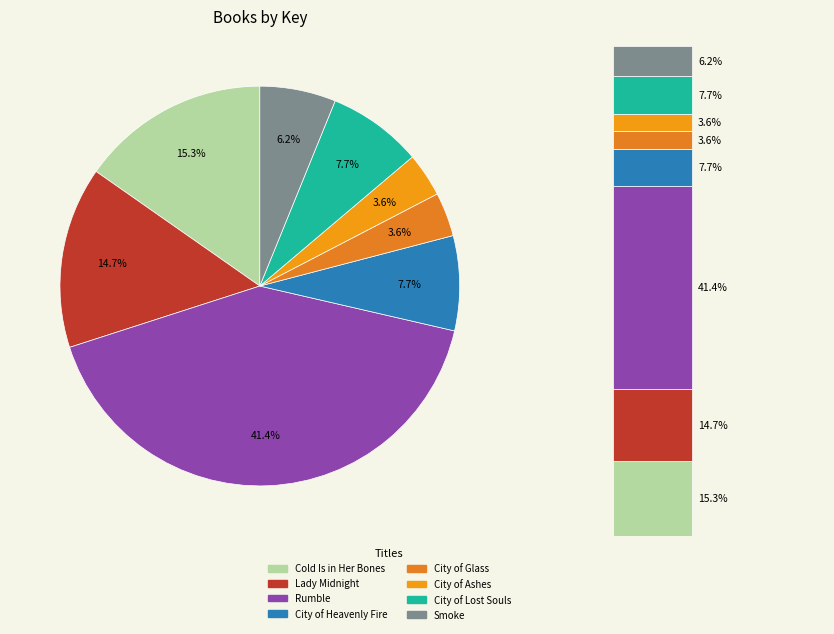

The City of Lost Souls slice represents 1% of the pie. True or false?

False